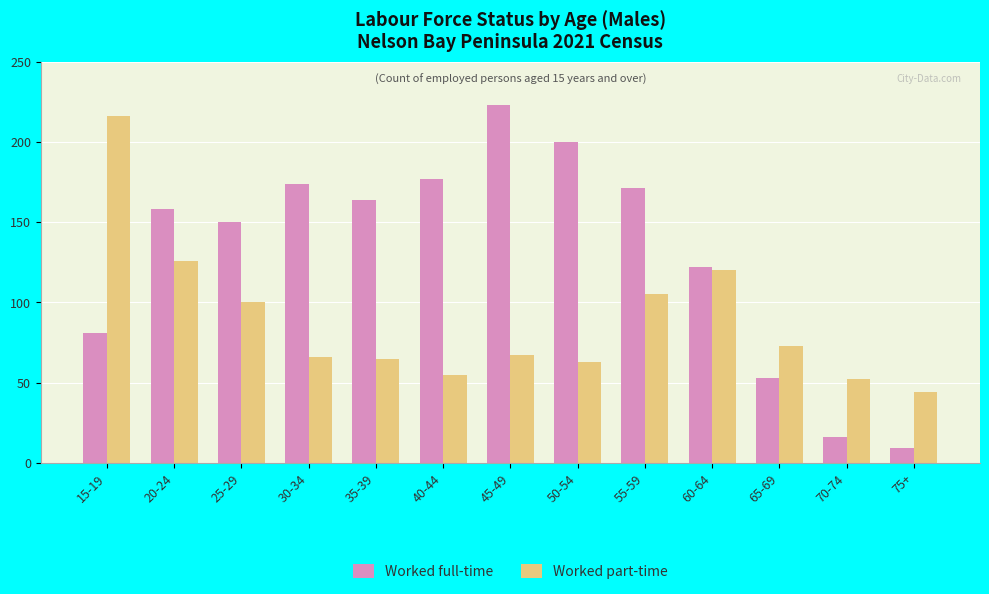

How many distinct data groups are displayed?

2